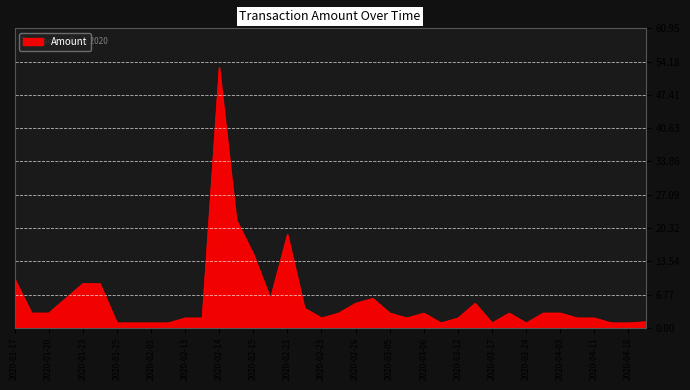

What is the greatest value displayed?

53.0